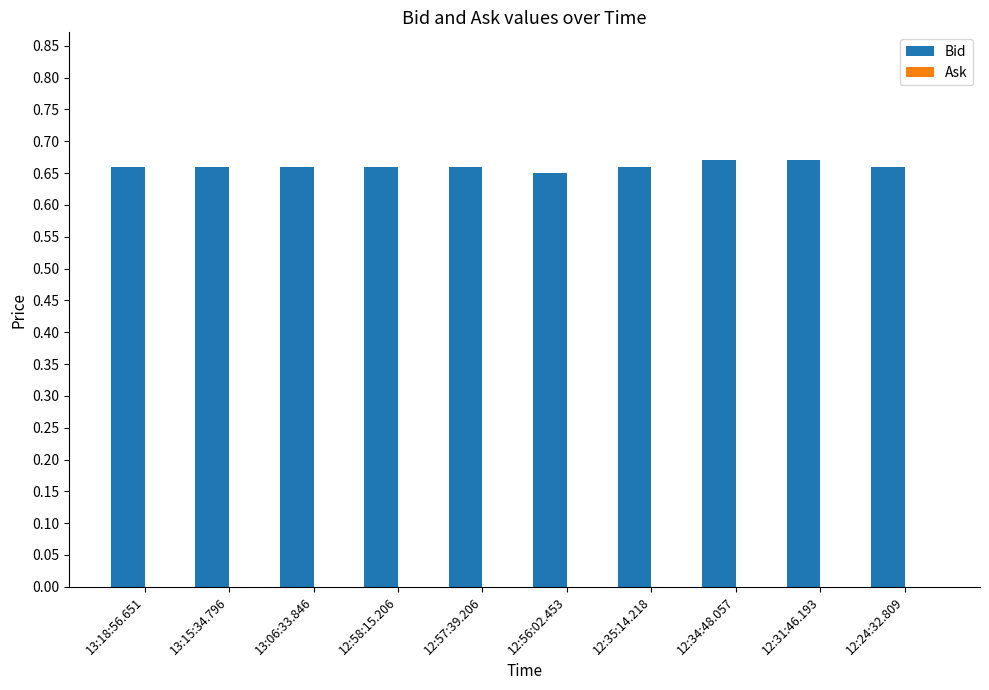

True or false: the data shows 0.9 at 12:56:02.453.

False